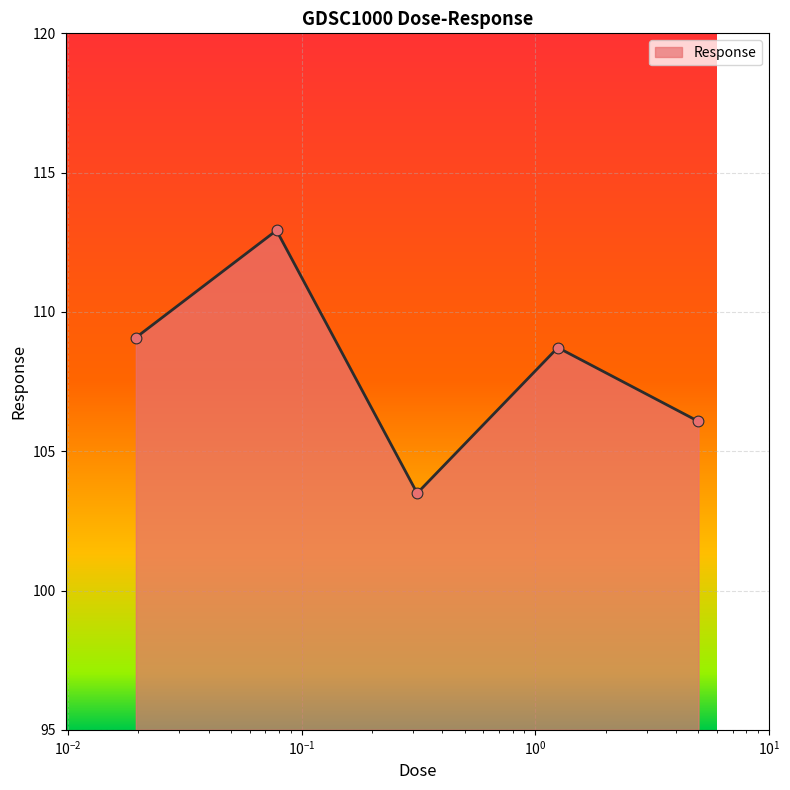

True or false: the data has more than 0 interior local peaks.

True